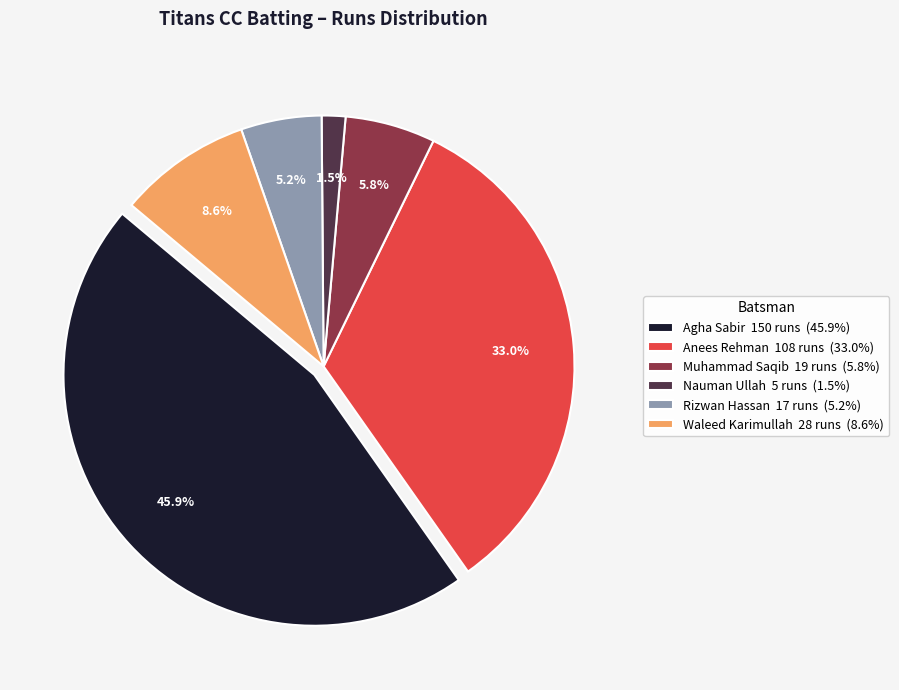

Is the sum of Nauman Ullah 5 runs (1.5%) and Muhammad Saqib 19 runs (5.8%) greater than half?

No